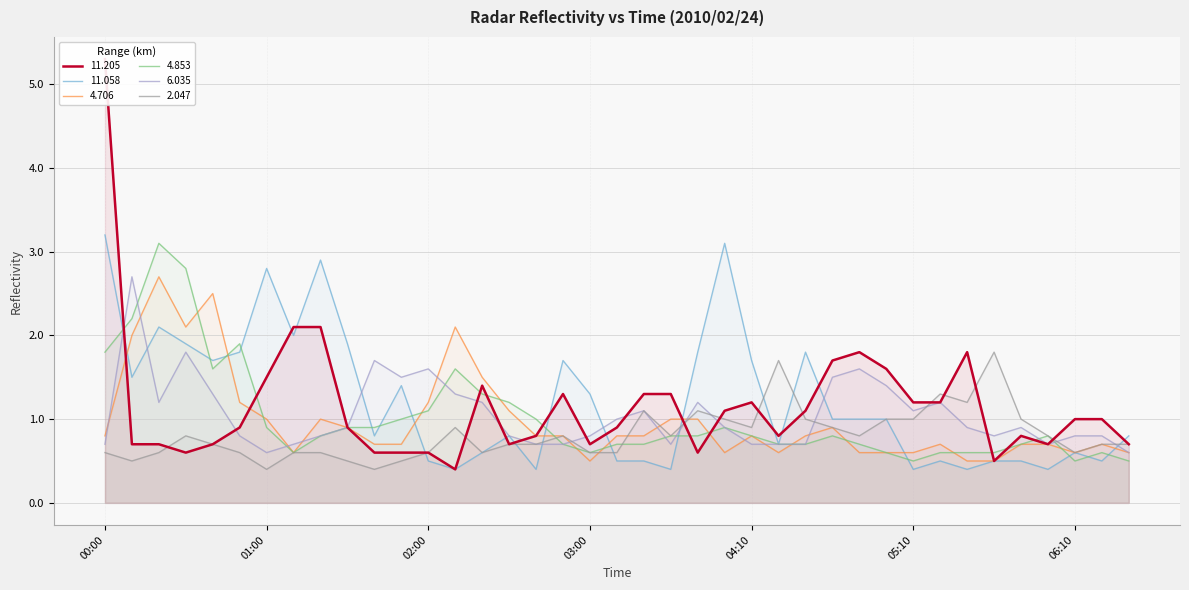

At which label does 4.853 reach its peak?

2010/02/24 00:20